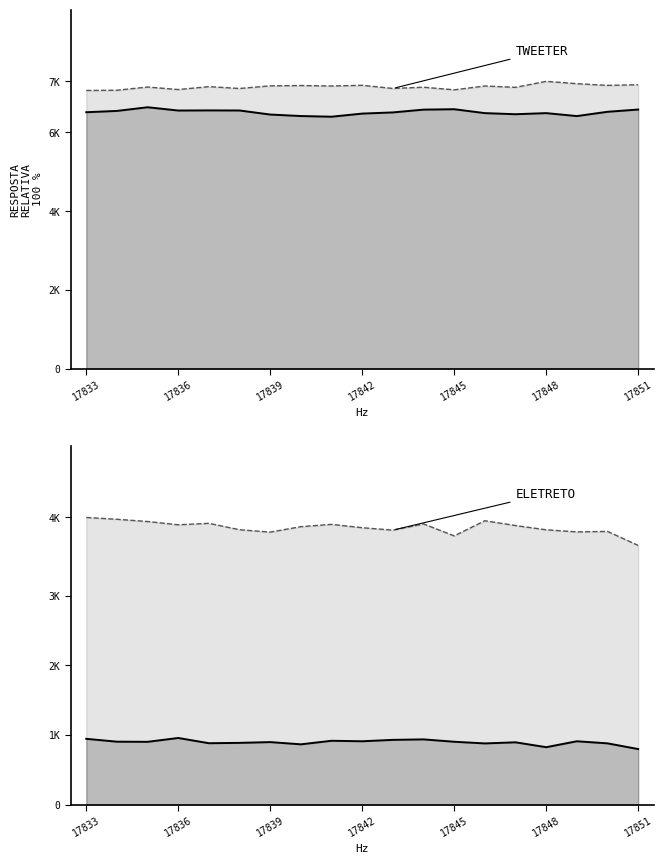

What is the value of the col_252_line point at the 7th from the left?

898